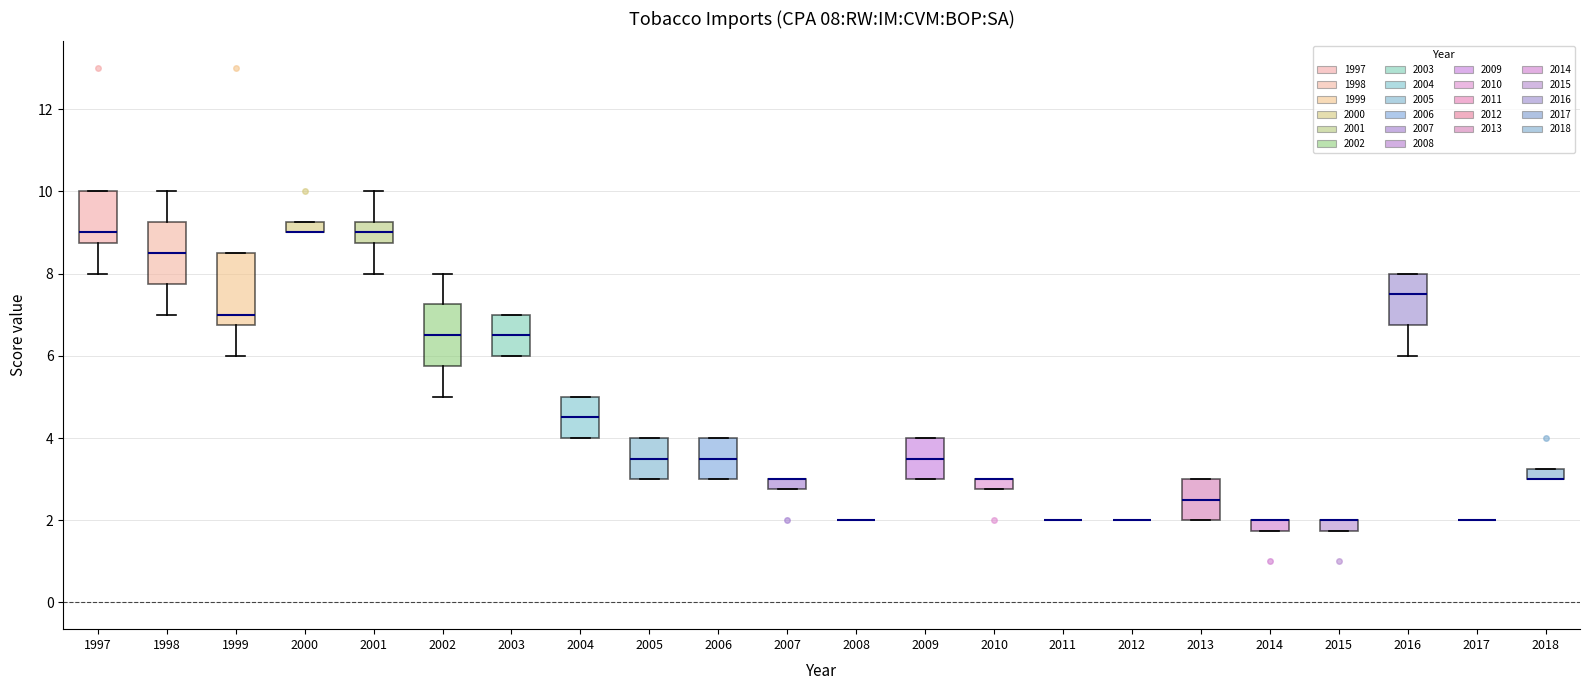

Which box is the tallest, from its lower edge to its upper edge?

1999